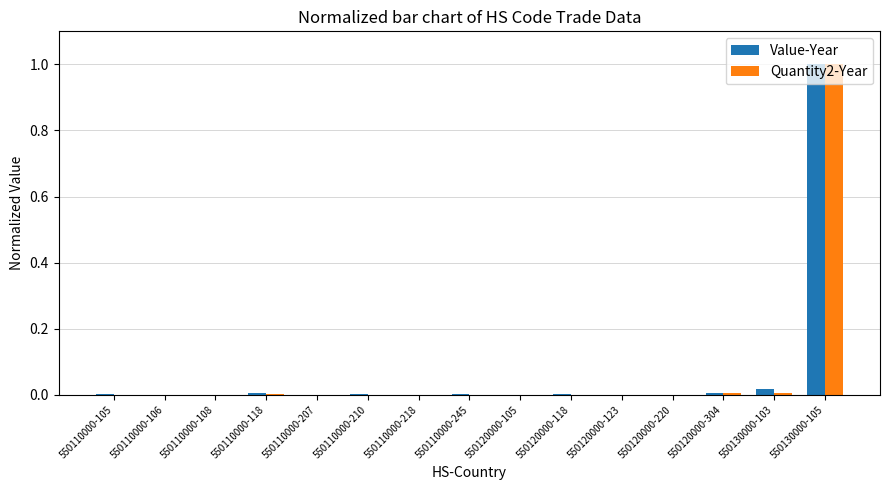

Is the value of Quantity2-Year at 550130000-105 greater than the value of Value-Year at 550110000-106?

Yes